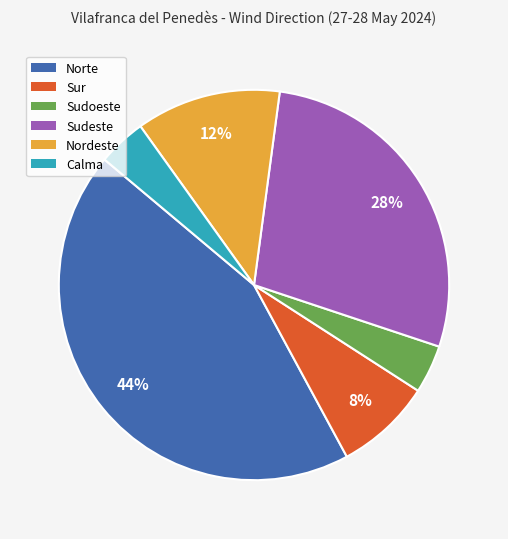

Approximately how many times larger is the value at Sudeste compared to Sudoeste?

7.0